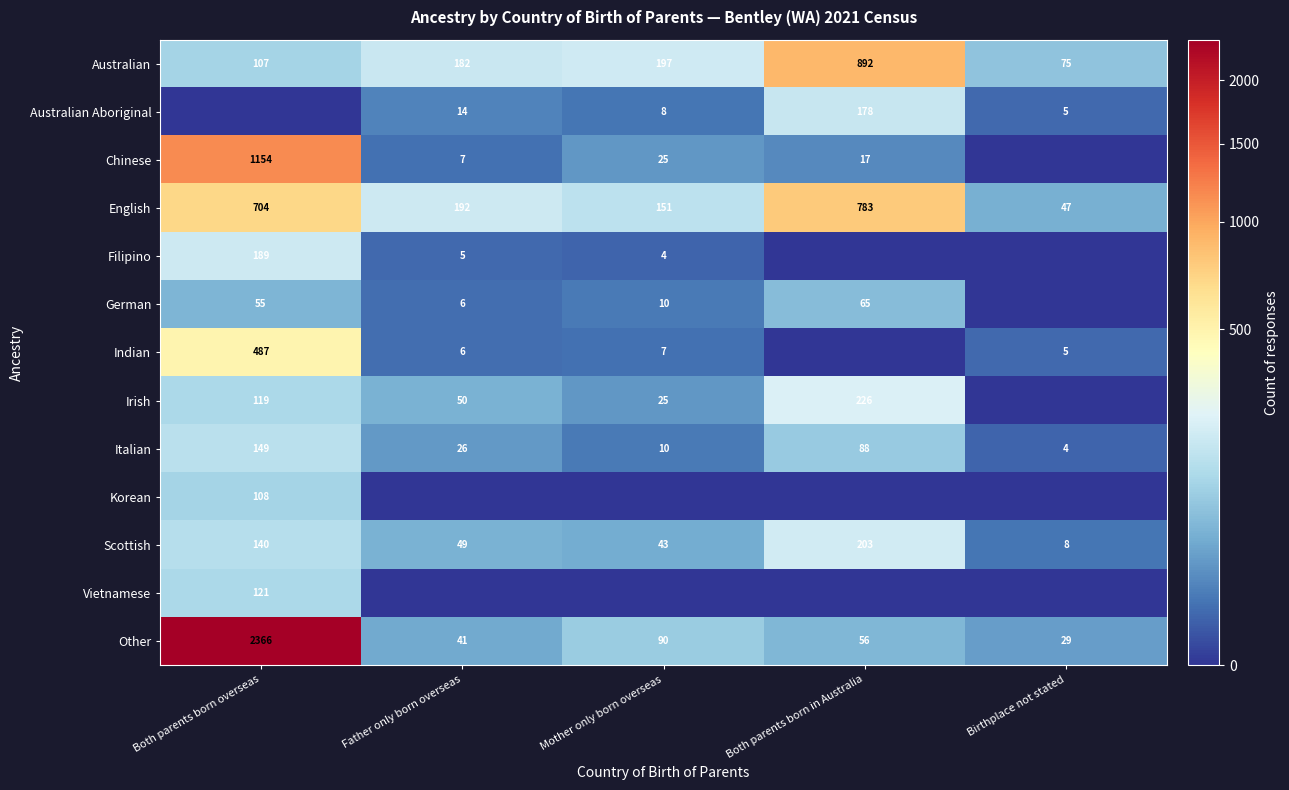

The English series shows 1329 at Both parents born in Australia. True or false?

False